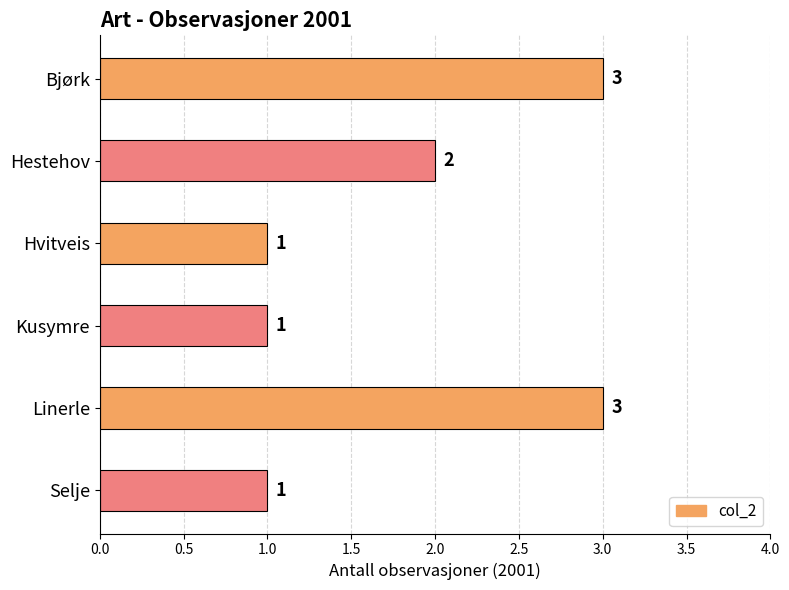

Count the values in the range 1 to 3.

6